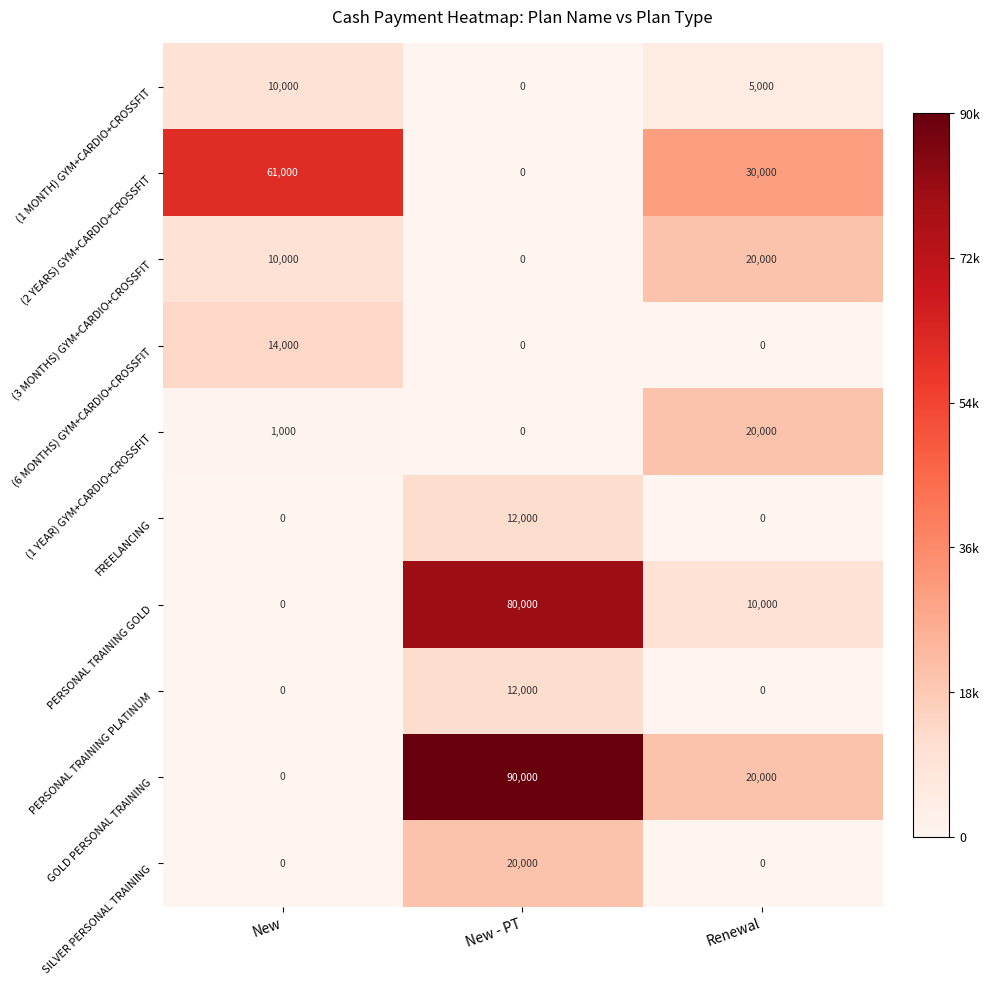

Is it true that (2 YEARS) GYM+CARDIO+CROSSFIT equals -42480 at New - PT?

False